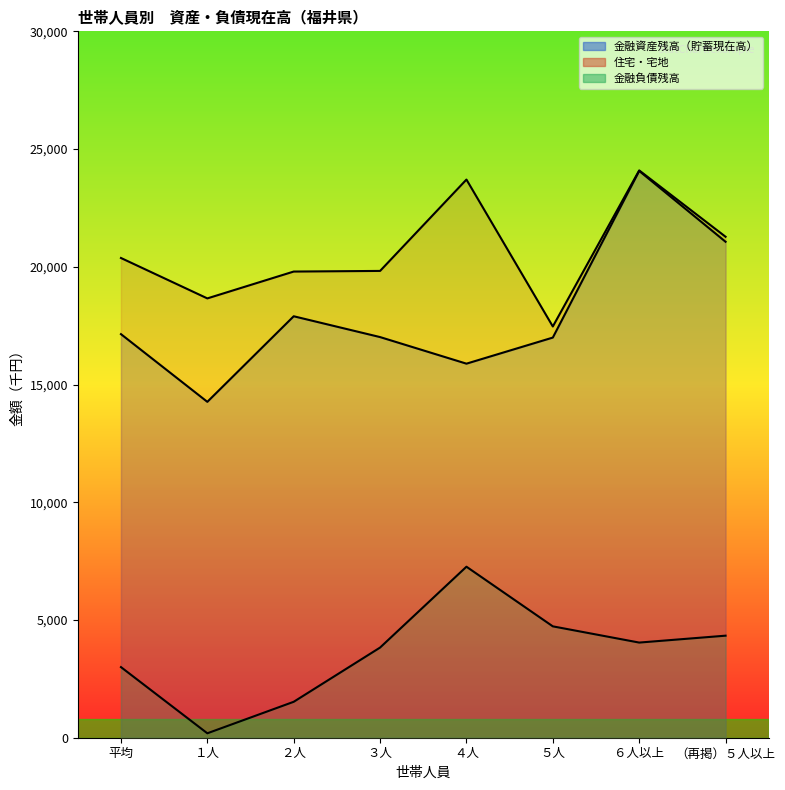

At which category does 金融負債残高 reach its first local valley?

１人